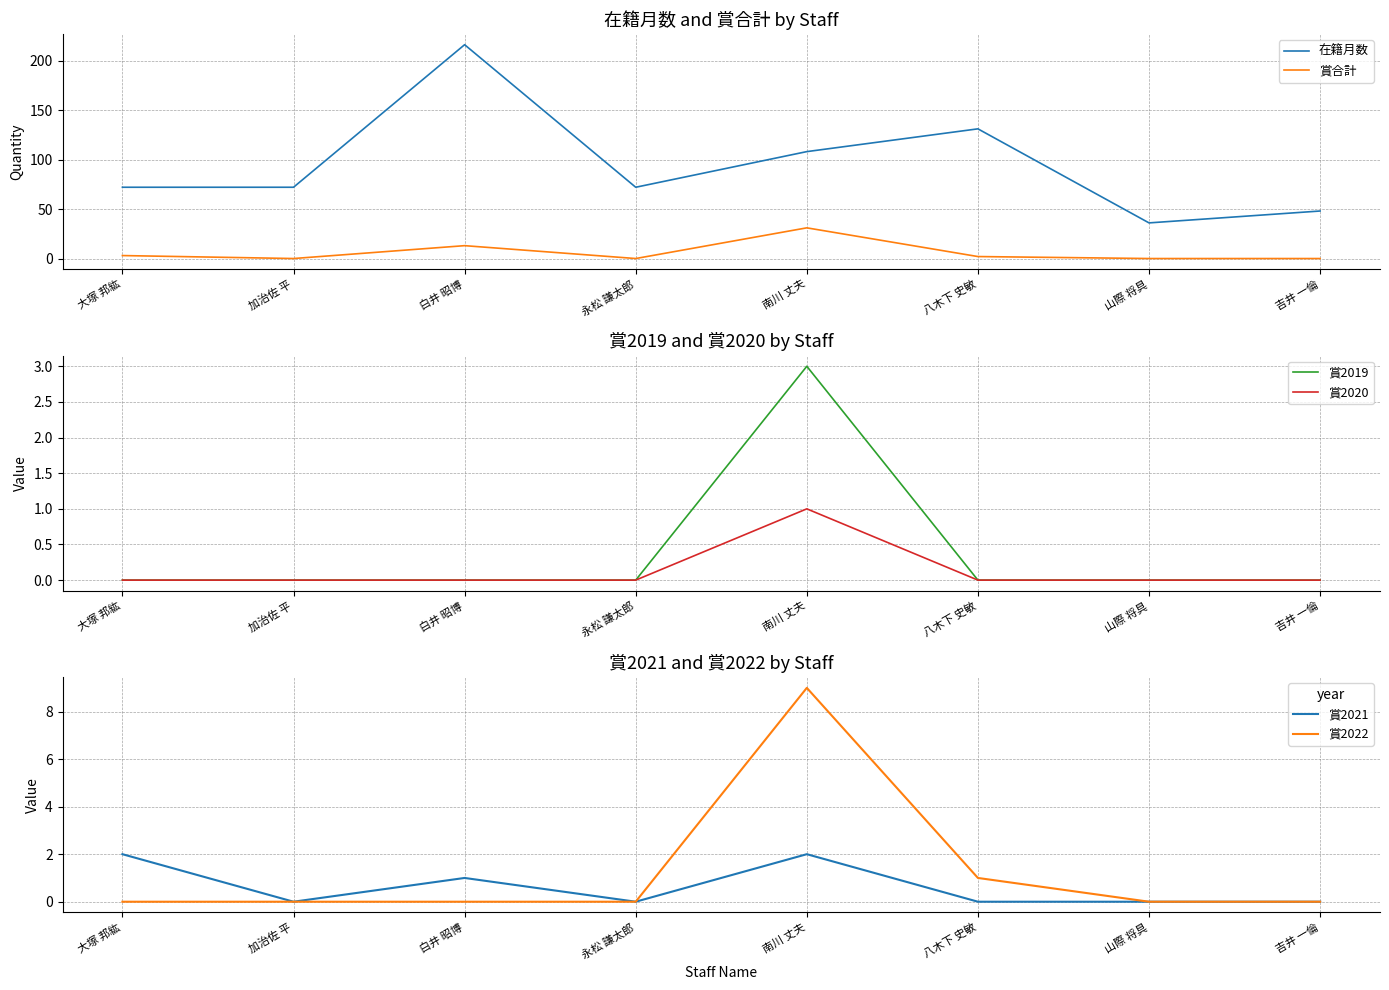

True or false: 賞2021 and 賞合計 intersect in this chart.

False